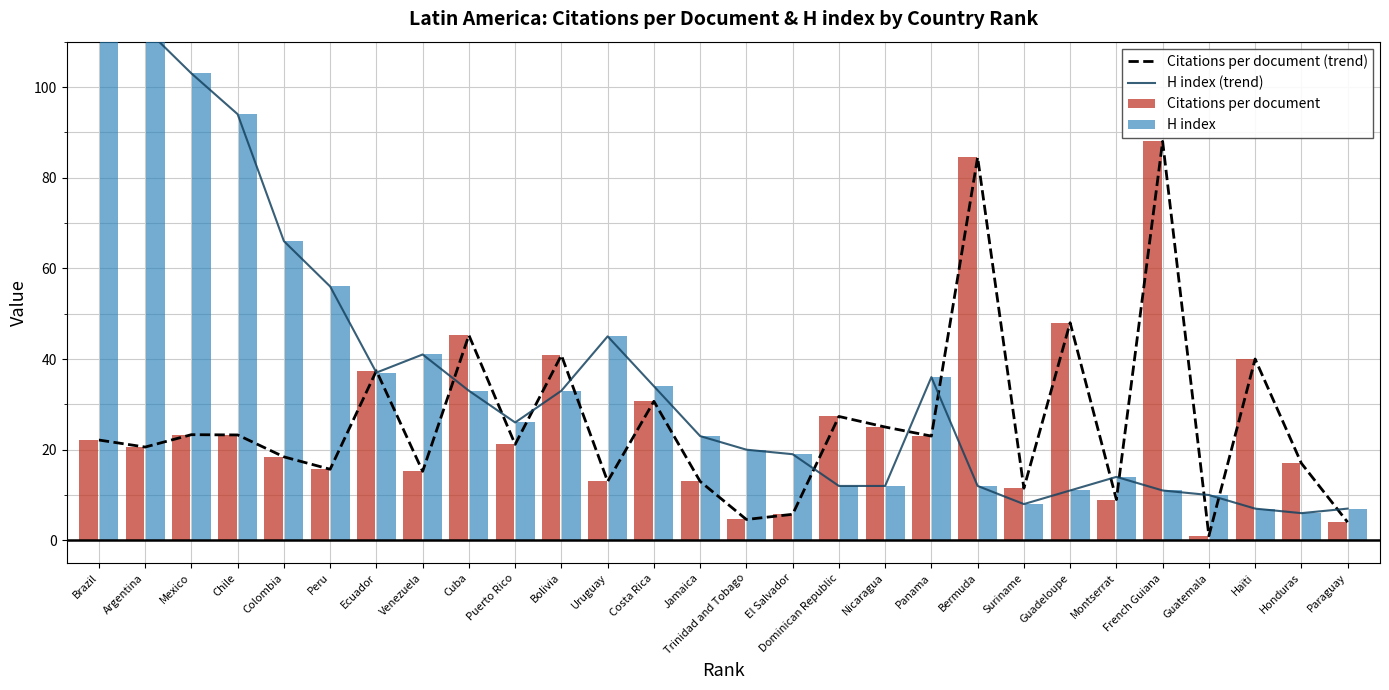

The H index (trend) series shows 1.9 at Paraguay. True or false?

False